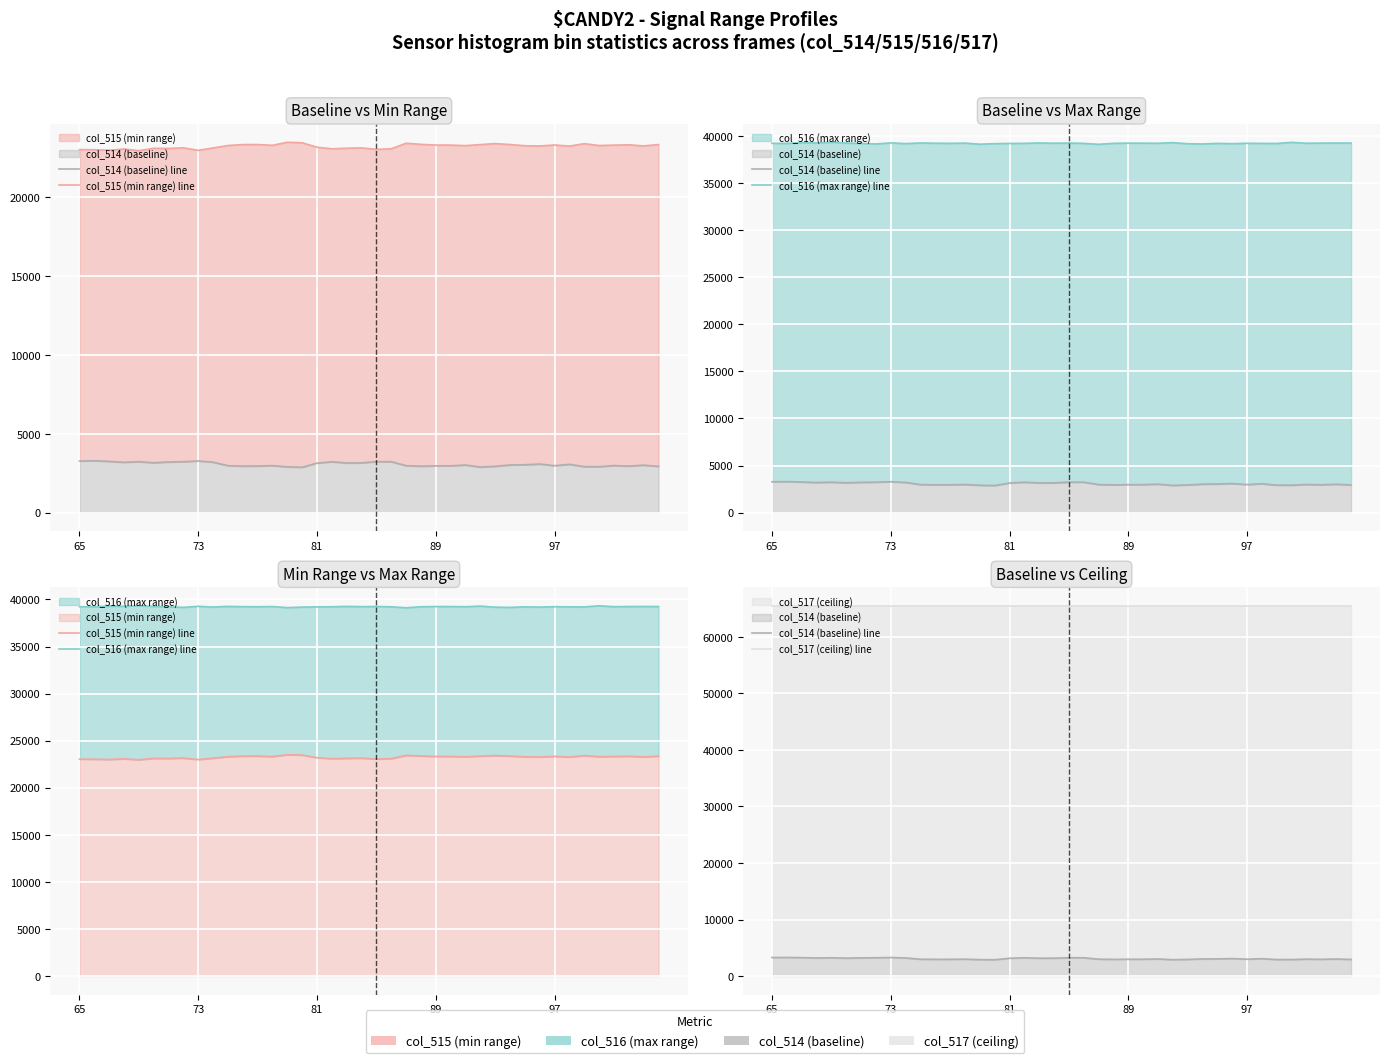

Where does the col_516 (max range) line series first go above 39230?

81